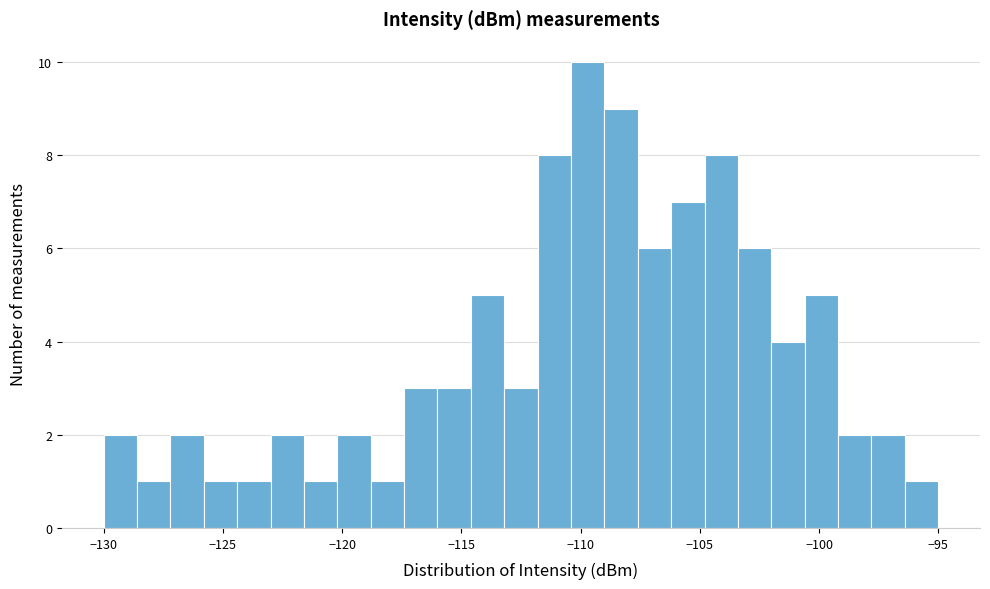

Around what value on the x-axis is the tallest bar? Give the approximate position of its centre, as read against the axis.

-109.5